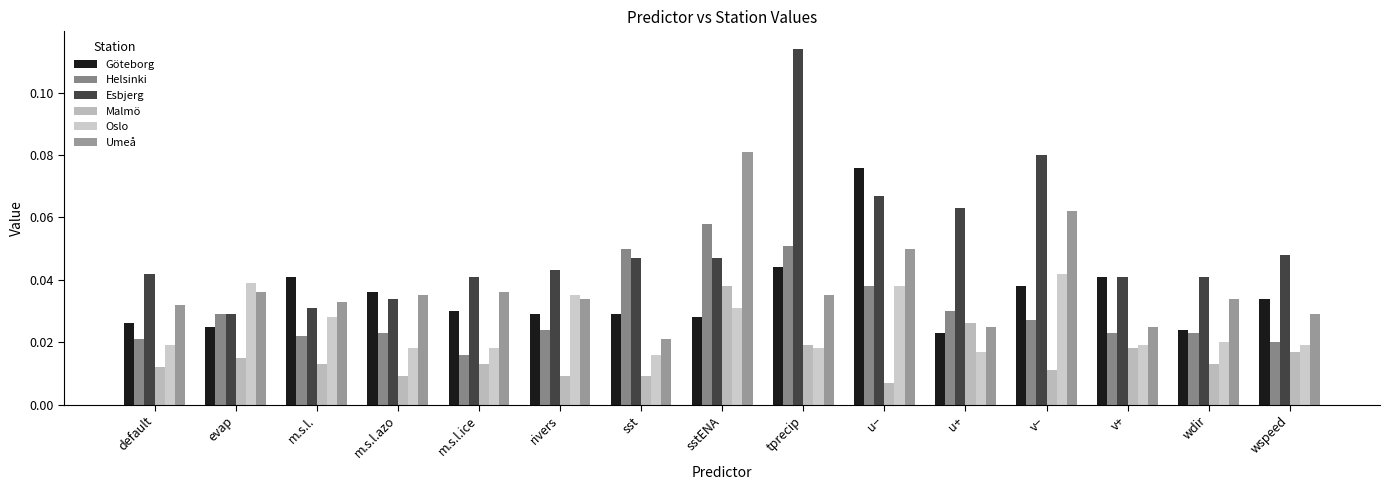

How many bars are there in total?

90